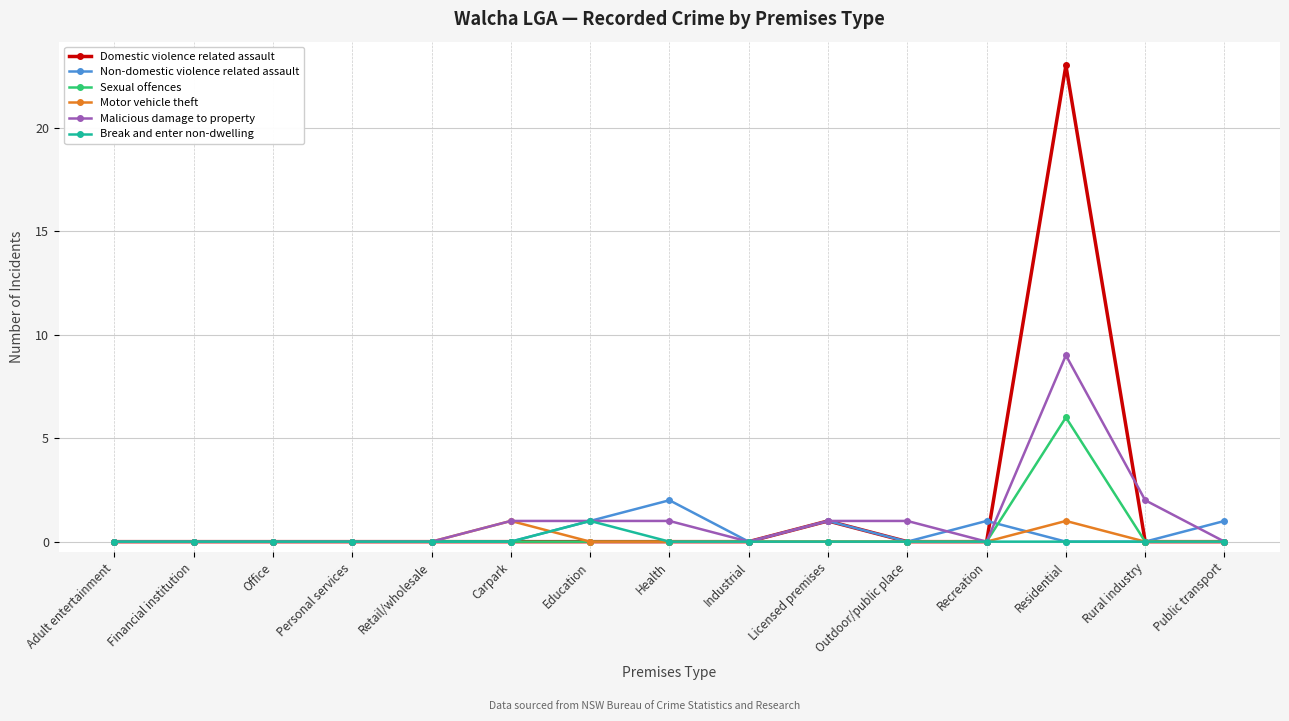

Which category has the highest value across all series?

Residential